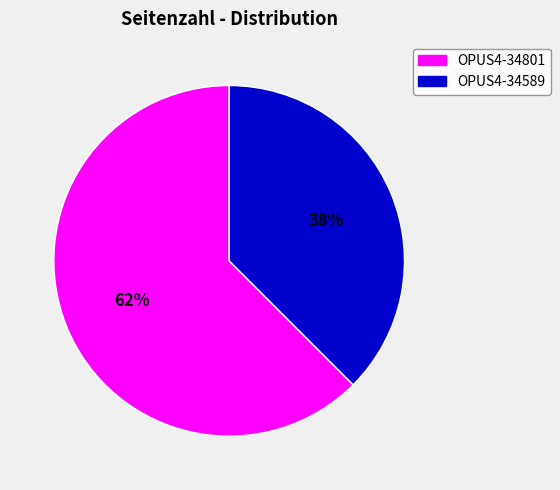

Count the number of slices in the pie.

2